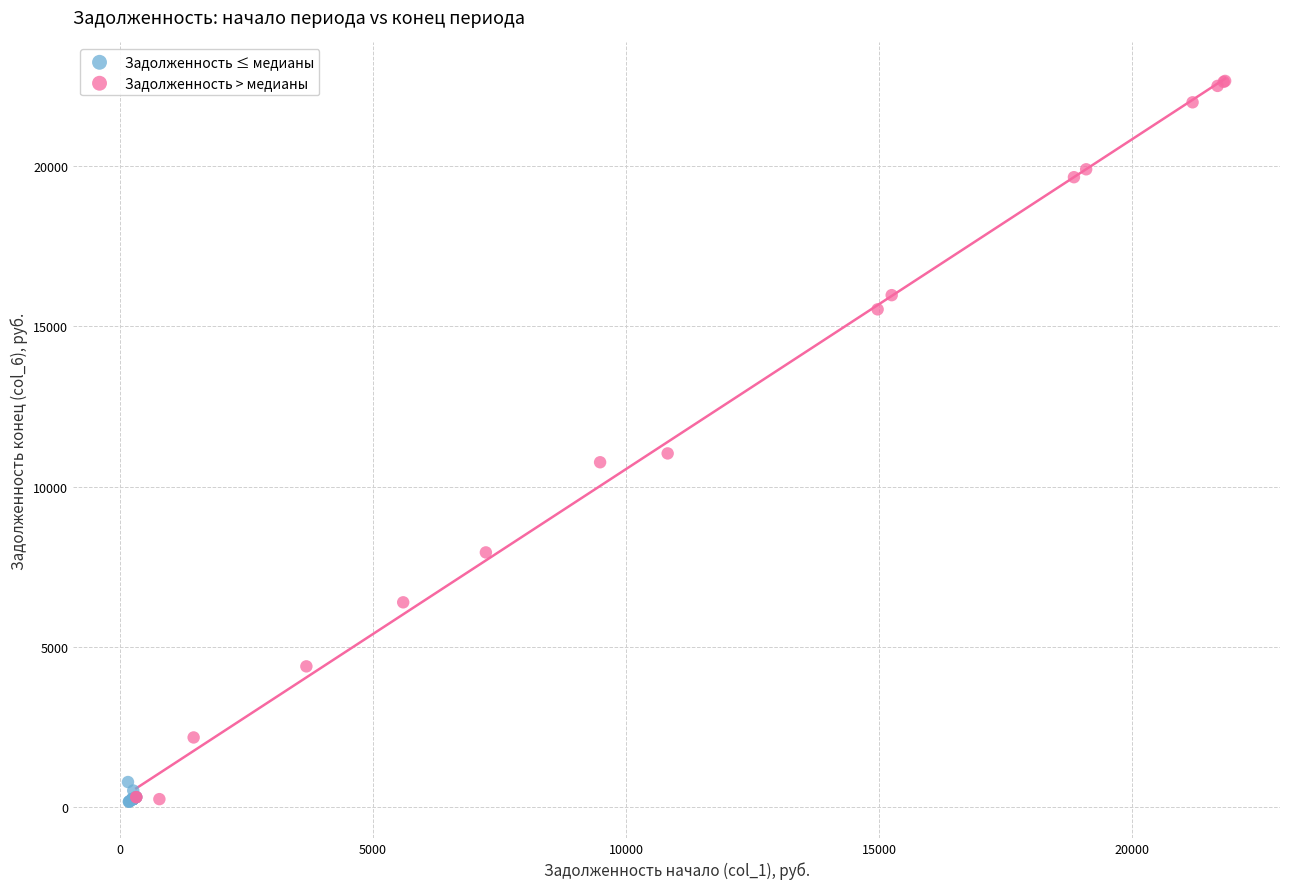

Which series contains the highest Y value?

Задолженность > медианы